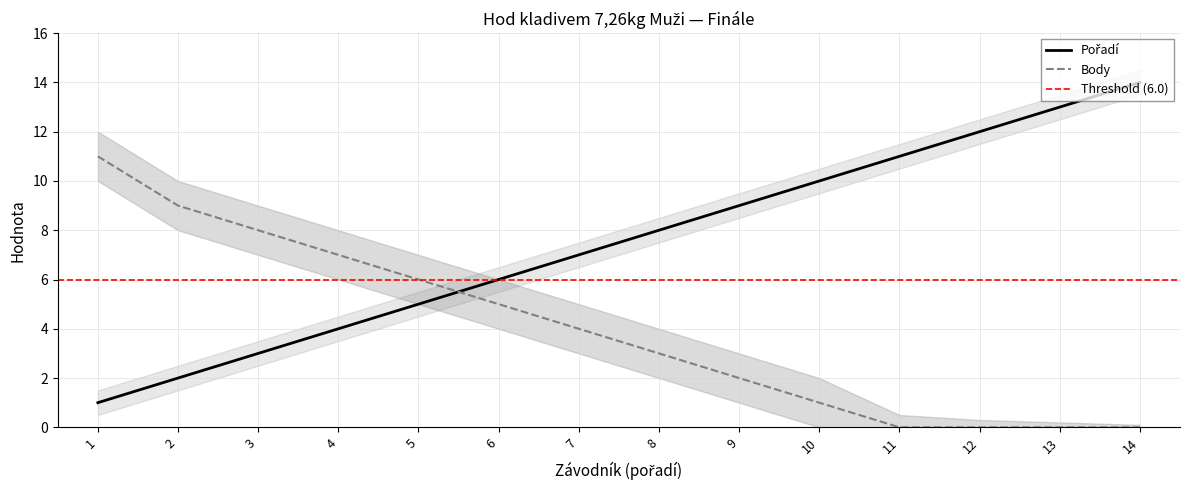

What is the highest value of the Body series?

11